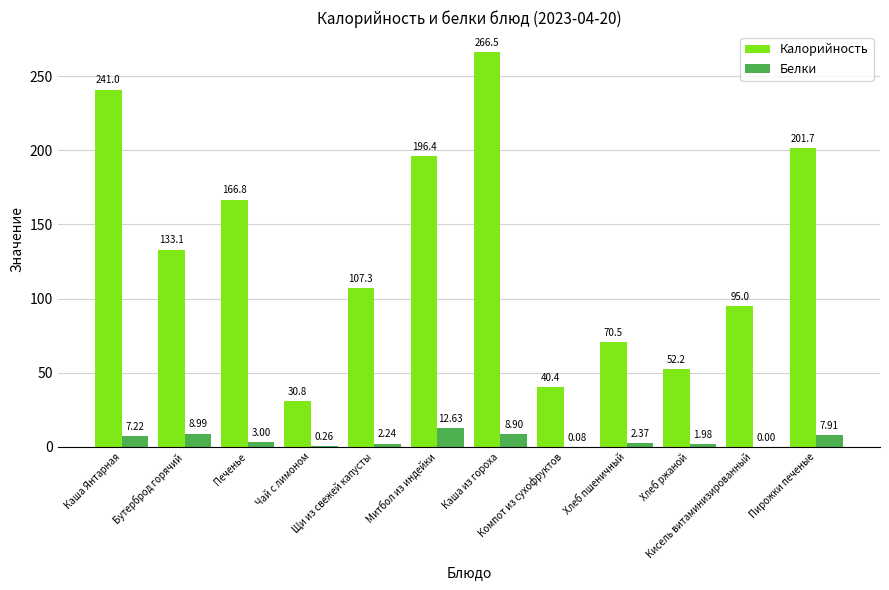

What is the average value of the Калорийность series?

133.5